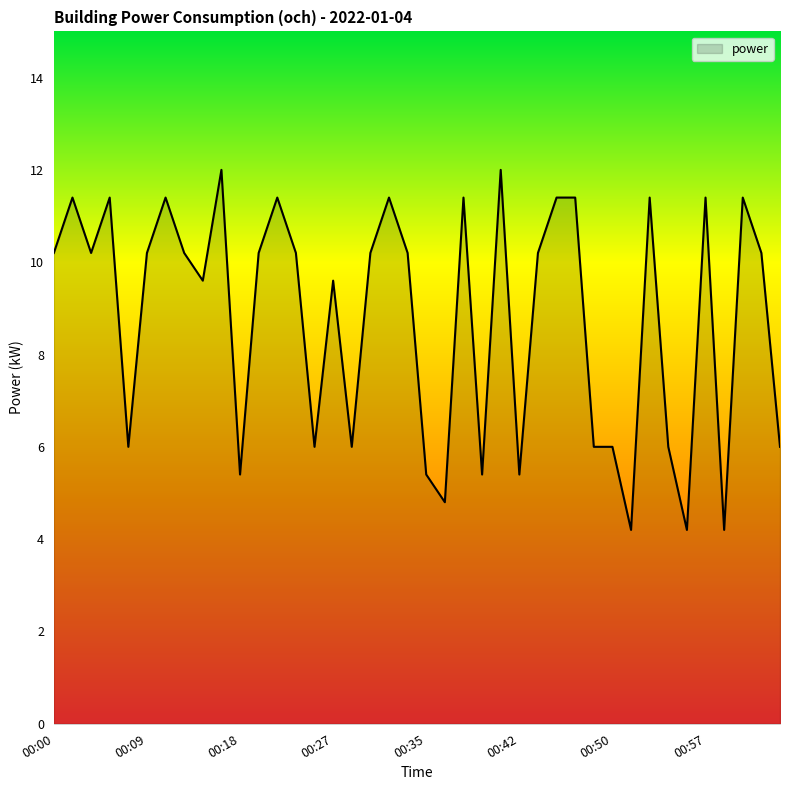

What is the greatest value displayed?

12.0